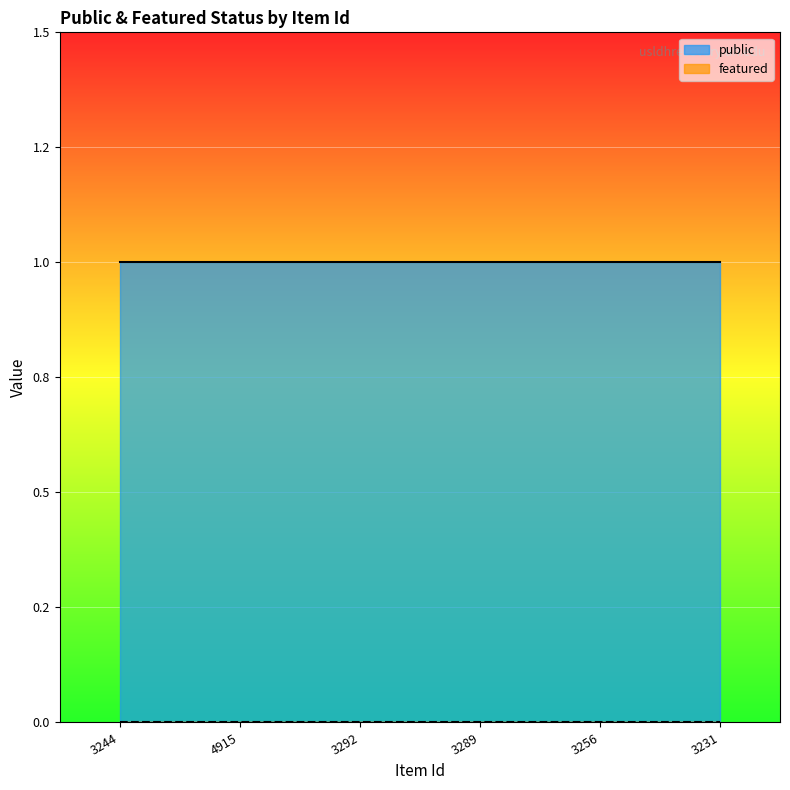

True or false: featured and public intersect in this chart.

False